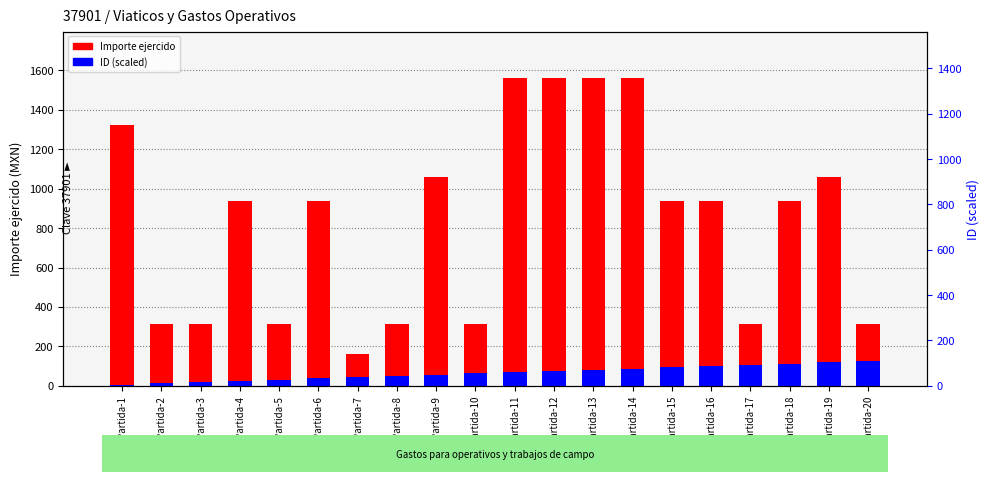

At how many categories does at least one series exceed 76?

20